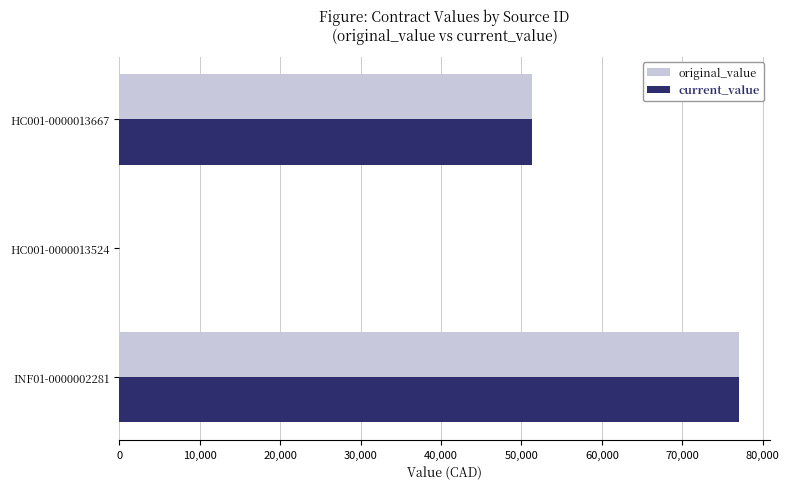

How many distinct data groups are displayed?

2